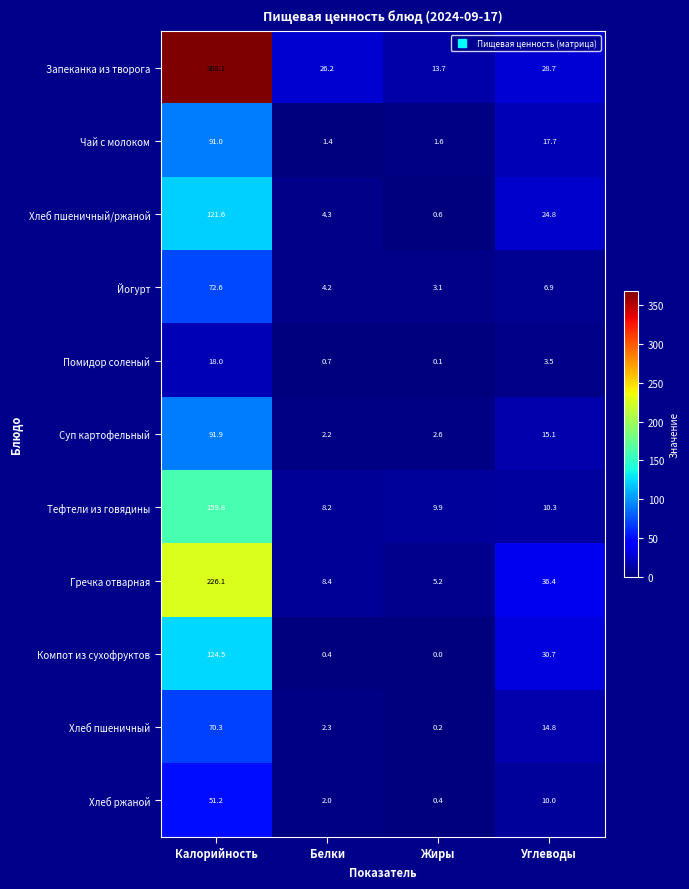

Where does the Компот из сухофруктов series first go above 30?

Калорийность